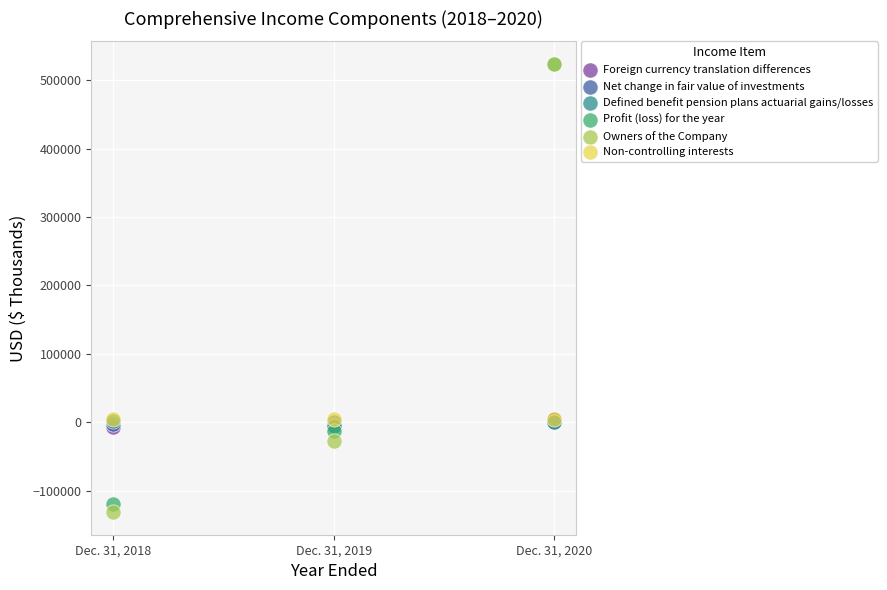

What are all the series names shown in the legend?

Foreign currency translation differences, Net change in fair value of investments, Defined benefit pension plans actuarial gains/losses, Profit (loss) for the year, Owners of the Company, Non-controlling interests